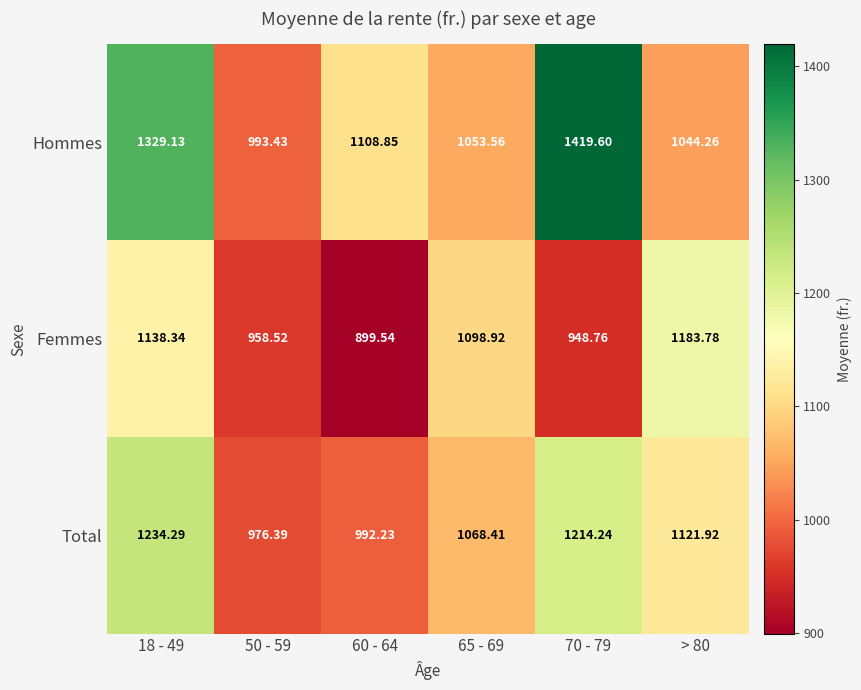

Which series has the largest range (max minus min)?

Hommes